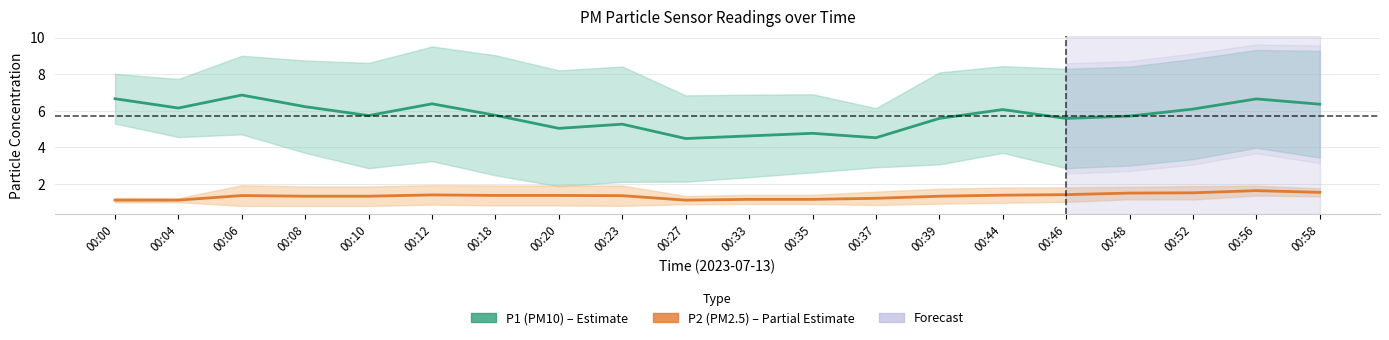

Reading right to left, list all the values displayed in this chart.

P1 (PM10): 6.4	6.6	6.1	5.7	5.6	6.1	5.6	4.5	4.8	4.6	4.5	5.3	5.0	5.7	6.4	5.7	6.2	6.9	6.1	6.7
P2 (PM2.5): 1.5	1.6	1.5	1.5	1.4	1.4	1.3	1.2	1.1	1.1	1.1	1.3	1.4	1.4	1.4	1.3	1.3	1.3	1.1	1.1